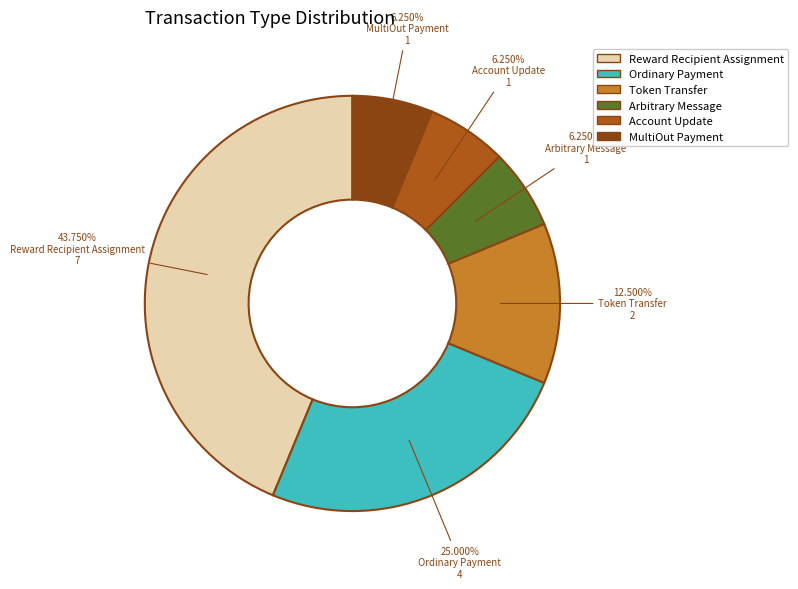

Is the sum of Arbitrary Message and Ordinary Payment greater than half?

No